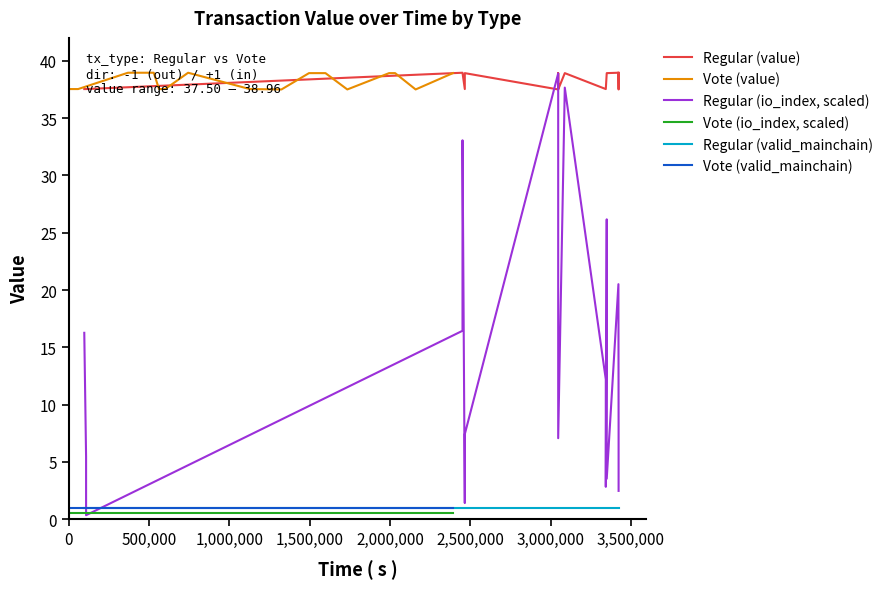

What are all the series names shown in the legend?

Regular (value), Vote (value), Regular (io_index, scaled), Vote (io_index, scaled), Regular (valid_mainchain), Vote (valid_mainchain)